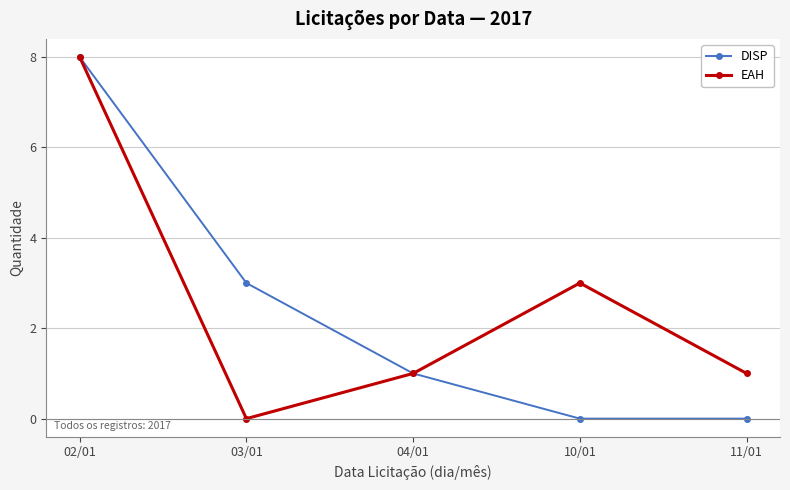

What is the label of the 4th point from the left?

10/01